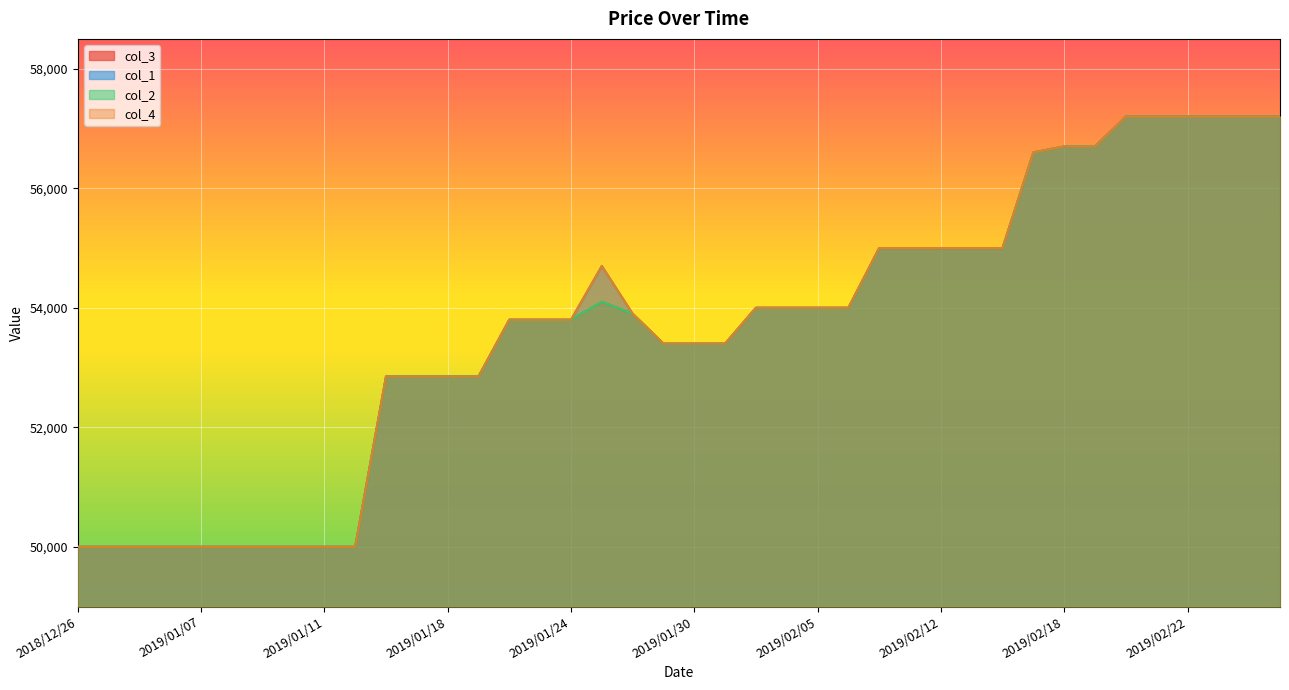

In col_3, how many points are higher than both neighbors (excluding endpoints)?

1